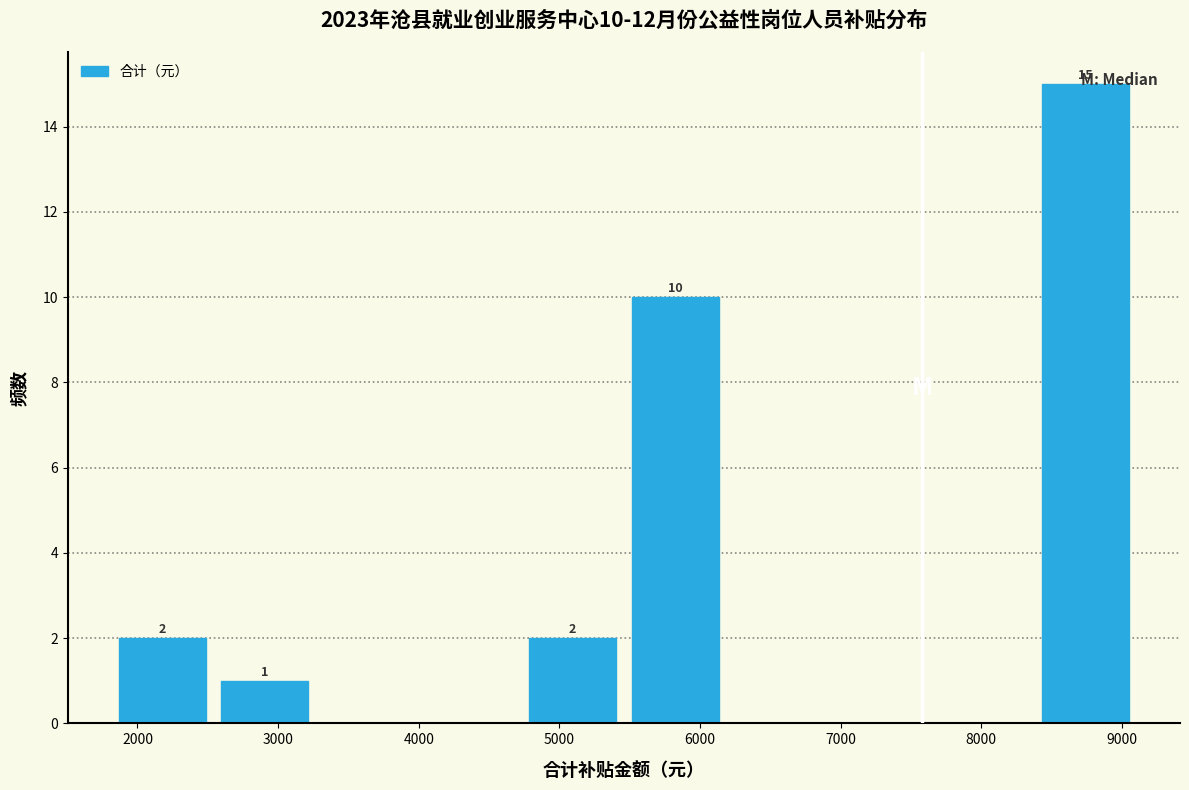

Over which range of the x-axis is the bar tallest?

8400 to 9100